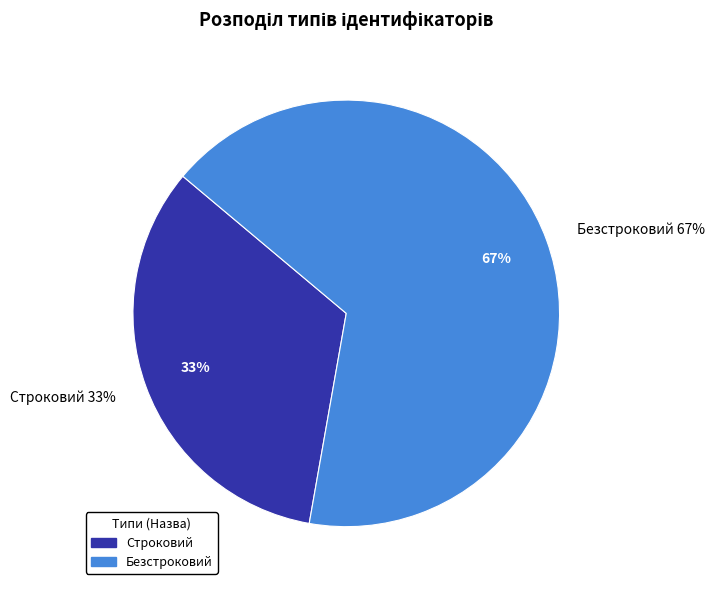

Does Безстроковий represent more than half of the total?

Yes